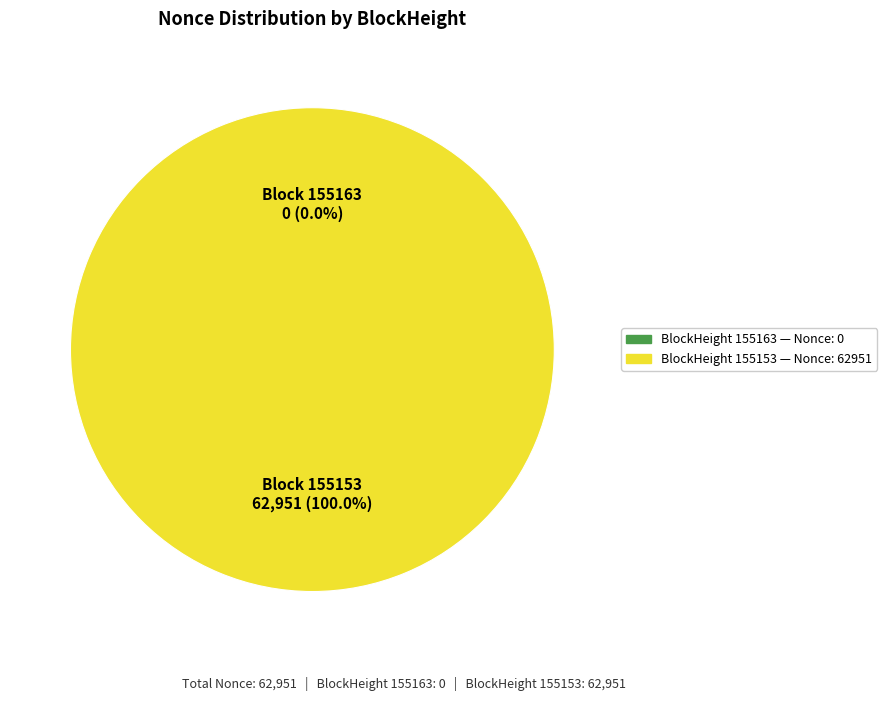

How many slices are in this pie chart?

2